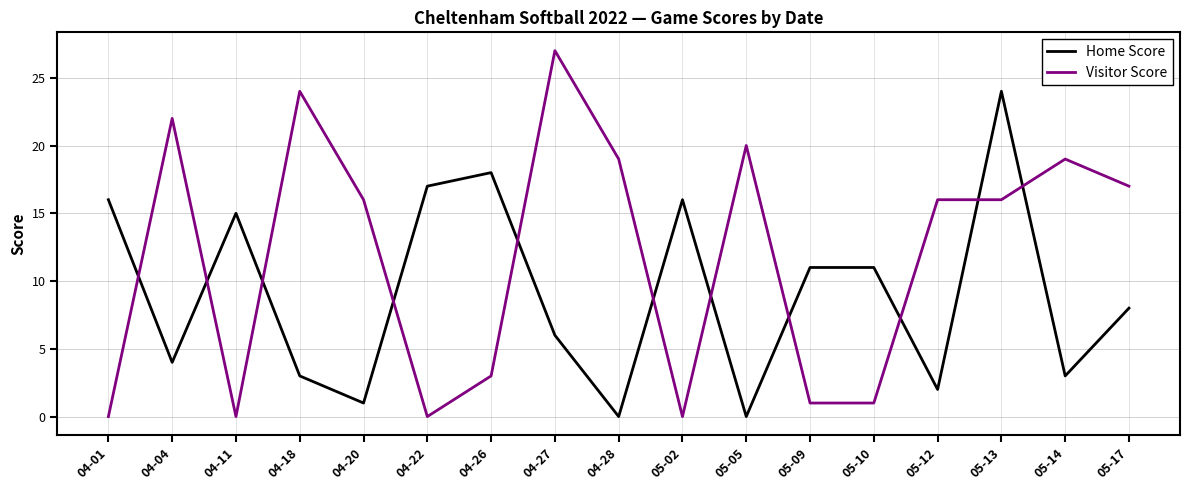

What is the sum of all Home Score values?

155